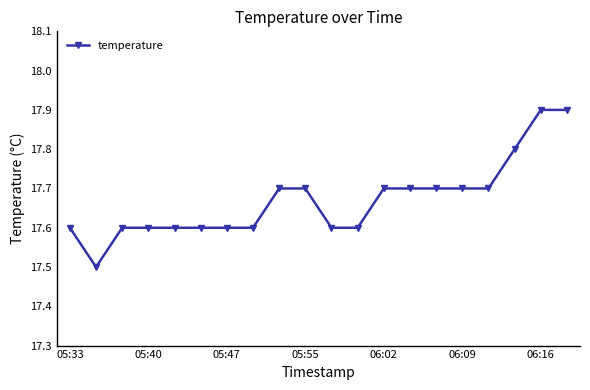

What is the smallest value displayed?

17.5